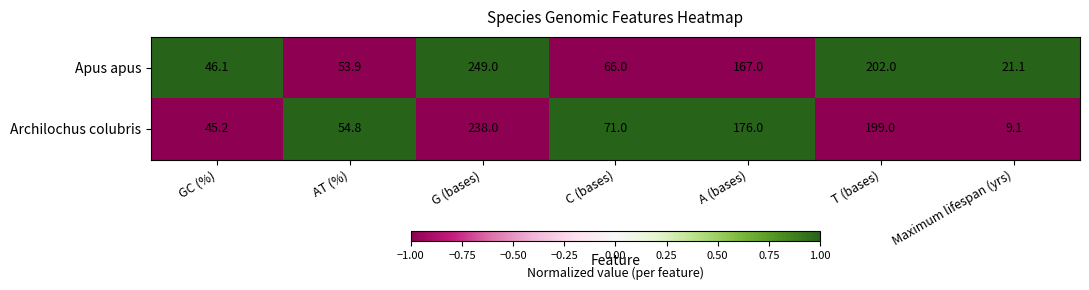

How many data points in Apus apus are less than 66?

3